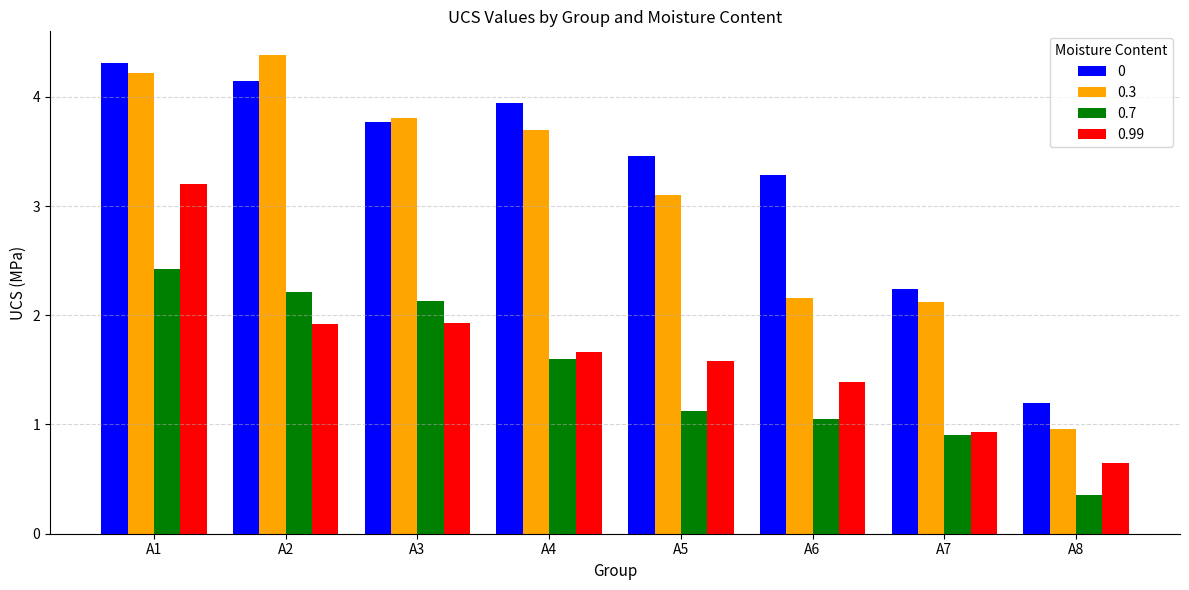

What is the difference between the 0.3 values at A2 and A8?

3.4